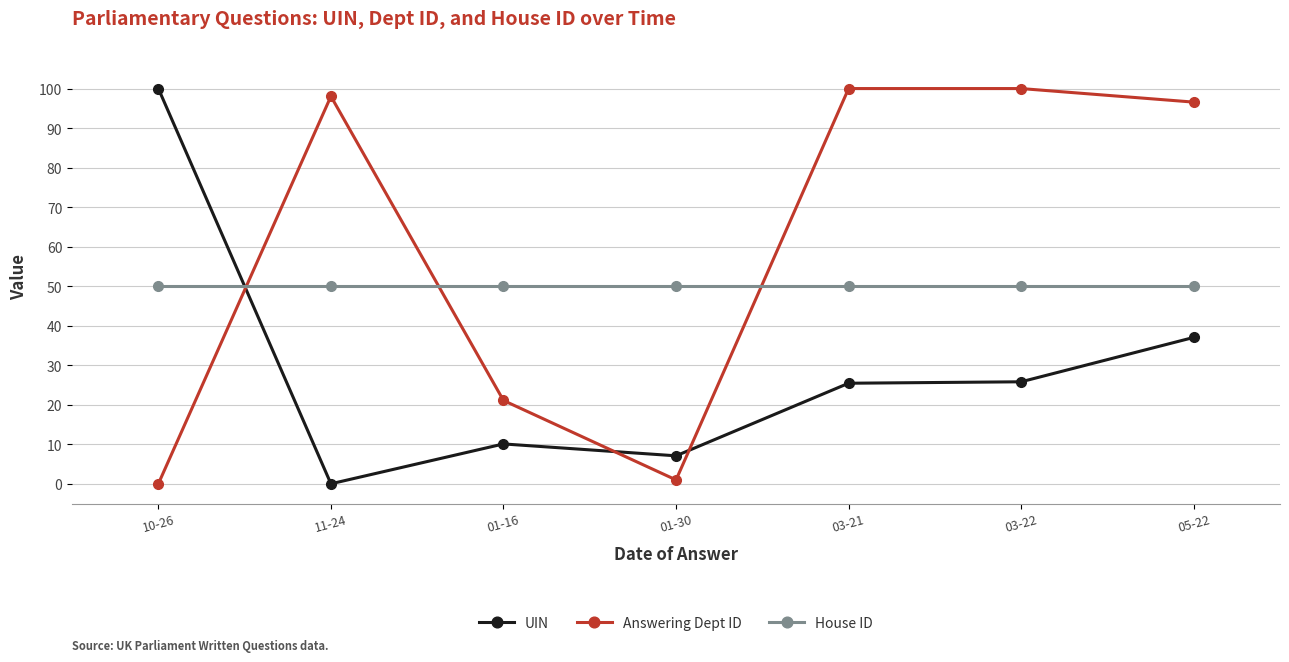

Where is Answering Dept ID nearest to the value 50?

01-16